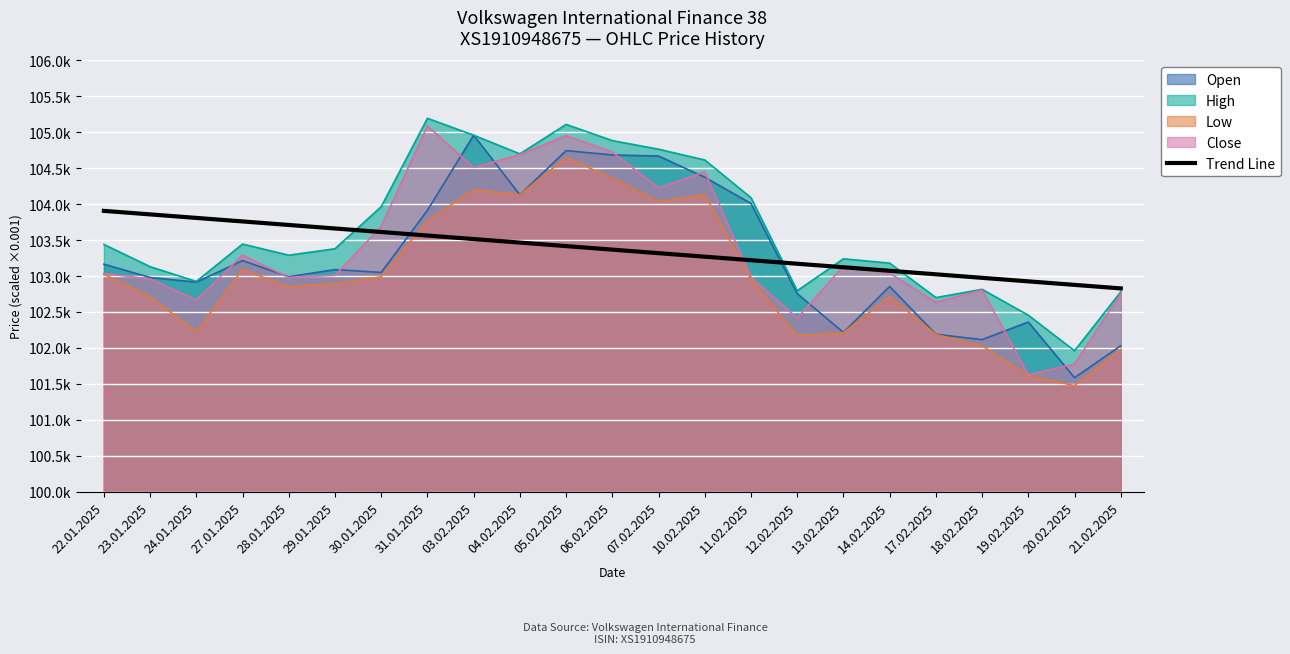

What is the change in value from 22.01.2025 to 17.02.2025?

-882.9